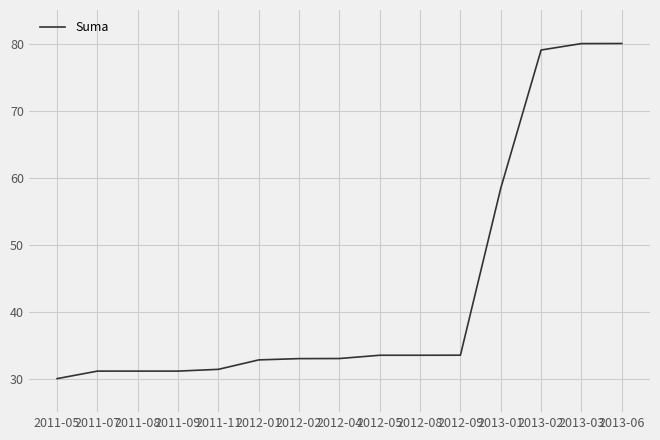

What is the difference between the maximum and minimum values?

50.0